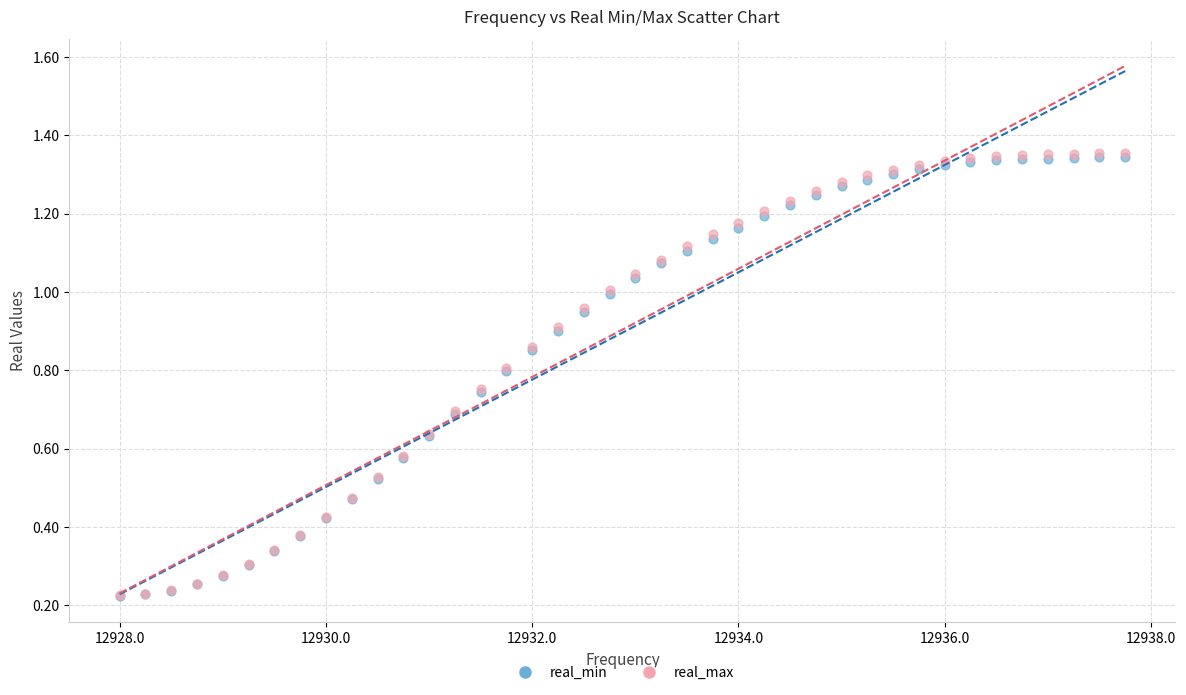

Which series has the widest spread of Y values?

real_max